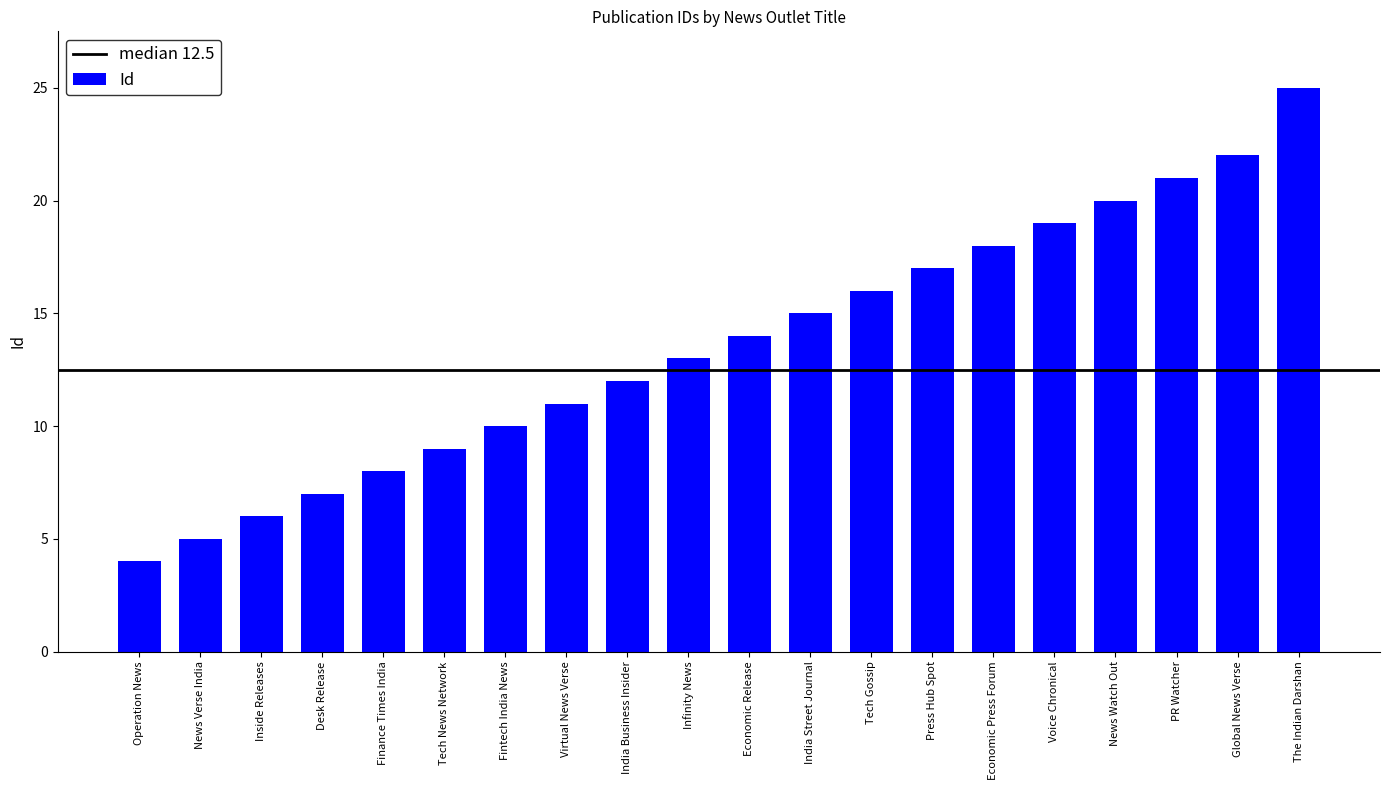

What is the label of the 3rd bar from the left?

Inside Releases